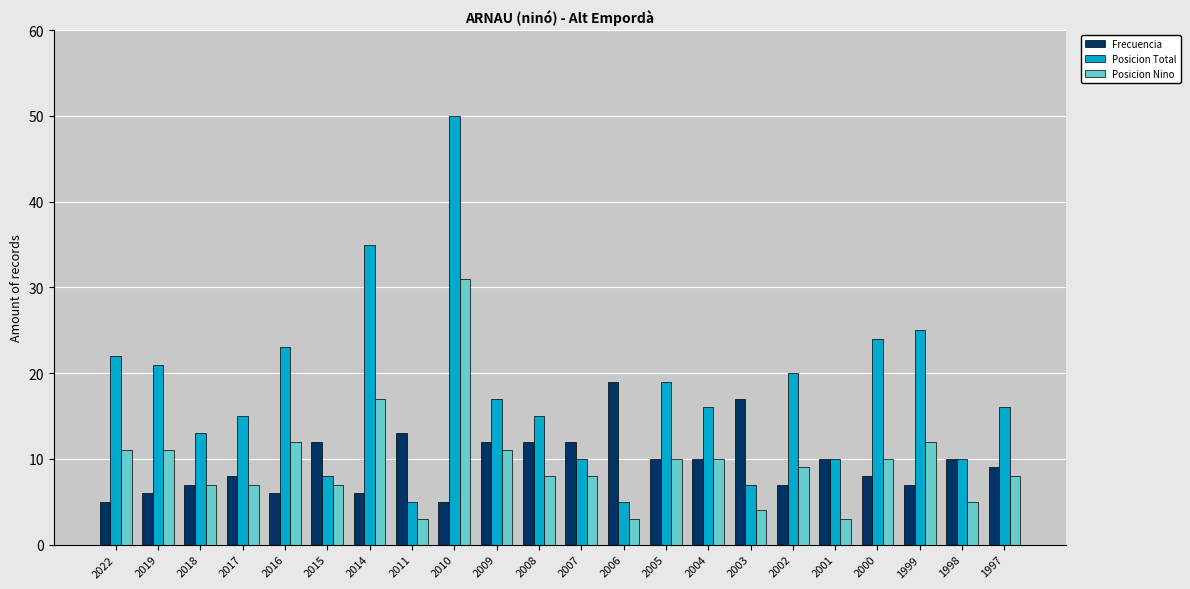

What is the difference between the Posicion Nino values at 2018 and 1998?

2